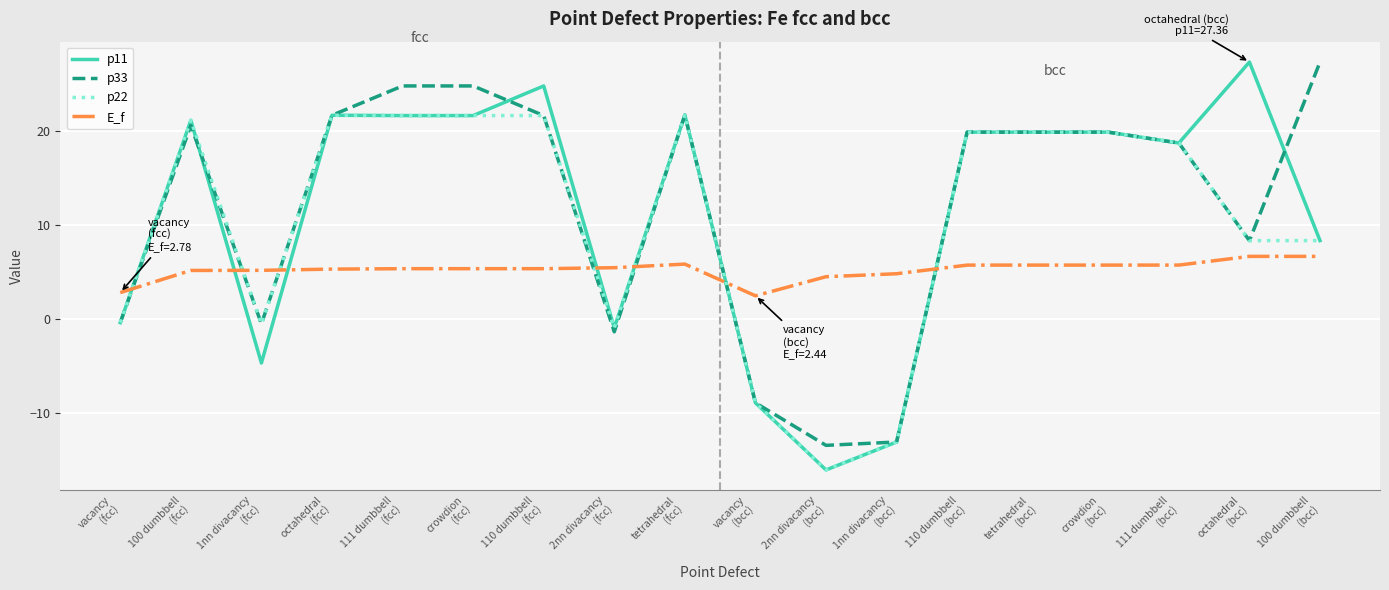

Which series has the widest spread of values?

p11